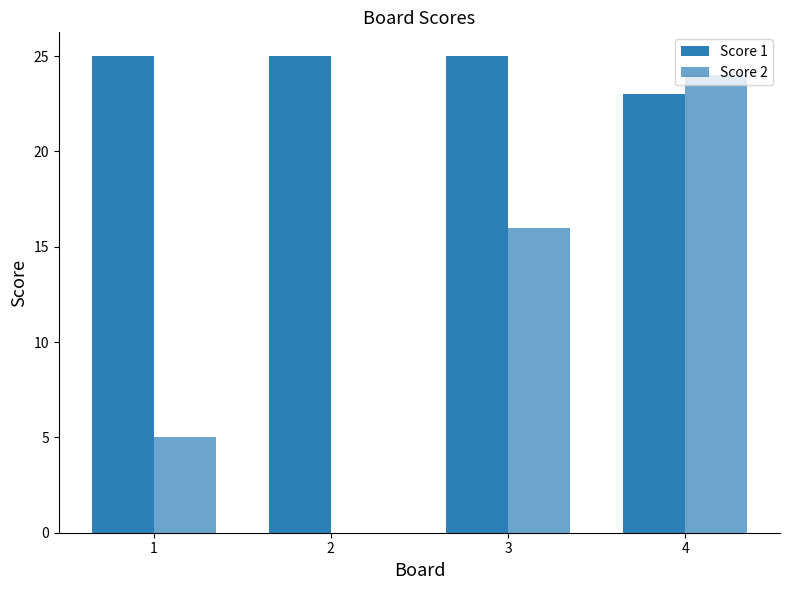

How many groups of bars are there?

4